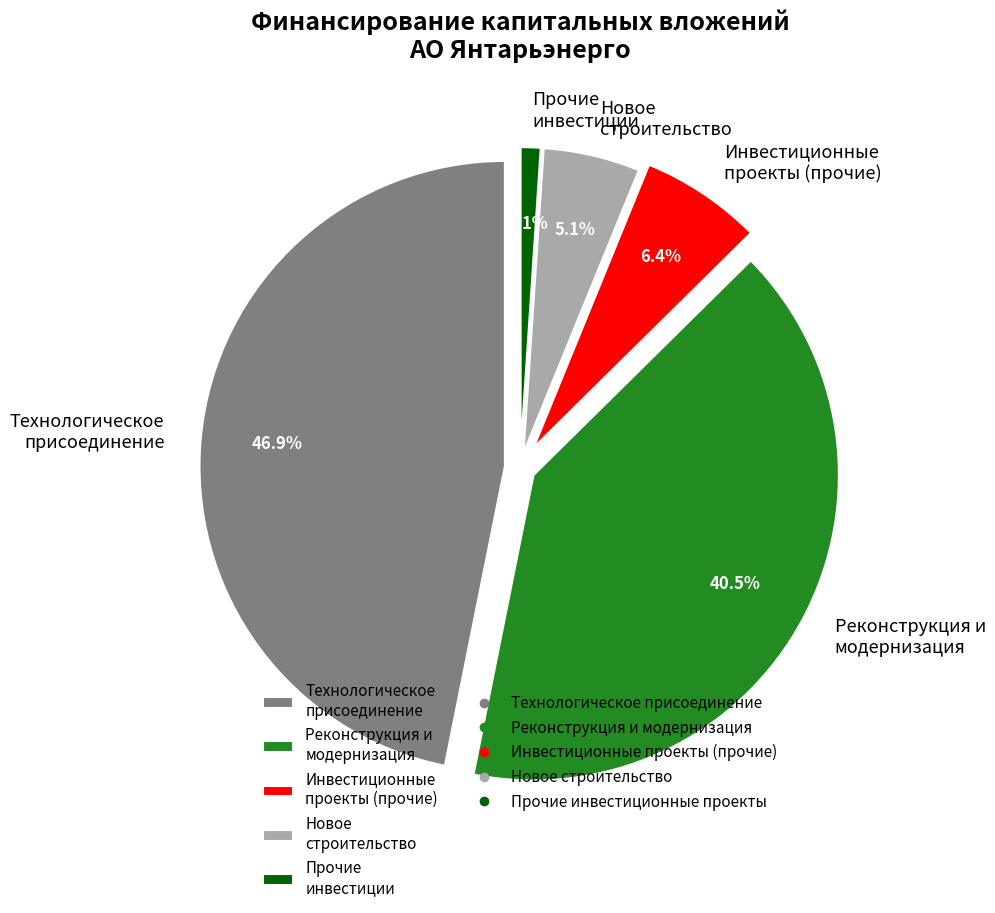

How many segments does this pie chart have?

5